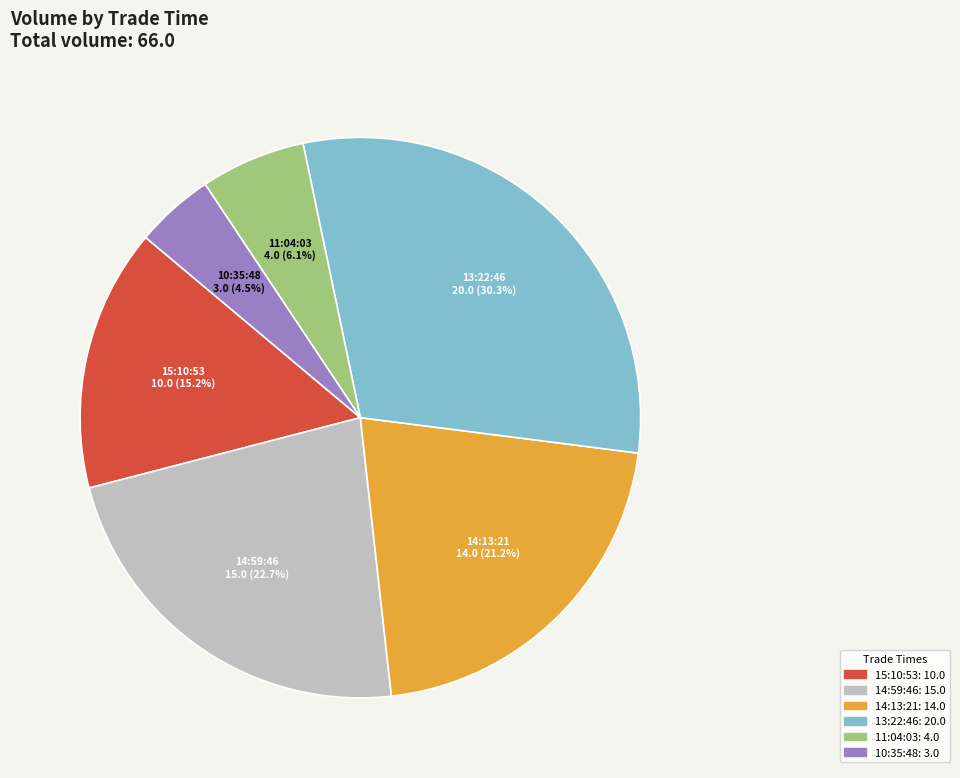

What portion of the pie excludes 10:35:48?

95.5%